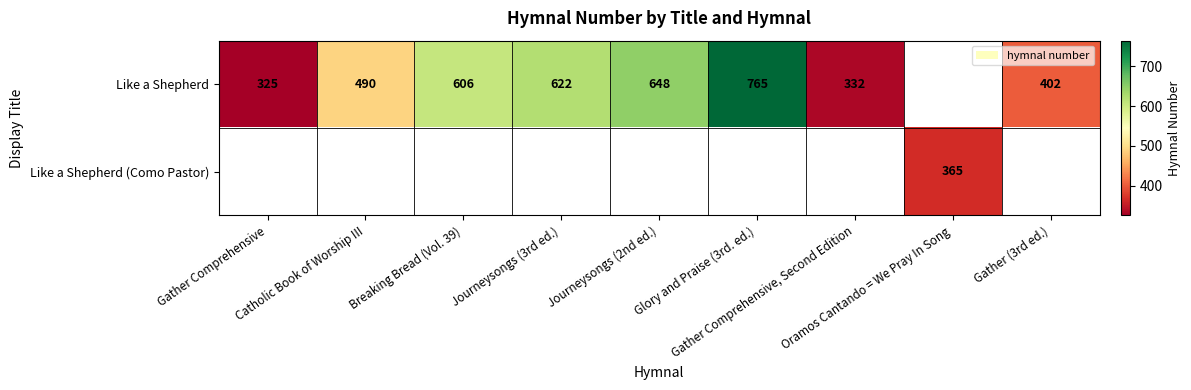

At which category is the sum across all series the highest?

Glory and Praise (3rd. ed.)